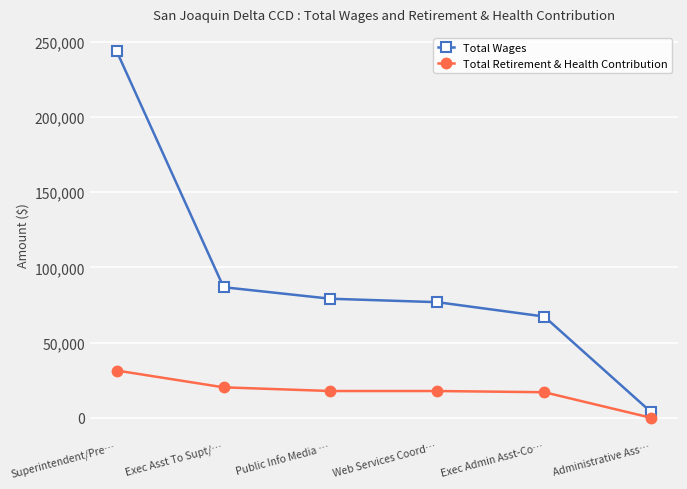

True or false: Total Retirement & Health Contribution and Total Wages intersect in this chart.

False